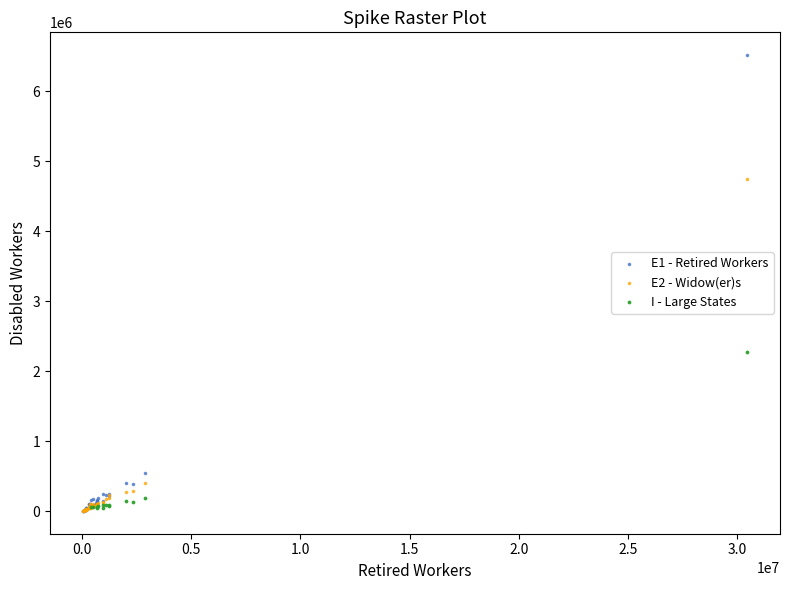

Which series reaches the maximum Y coordinate?

E1 - Retired Workers